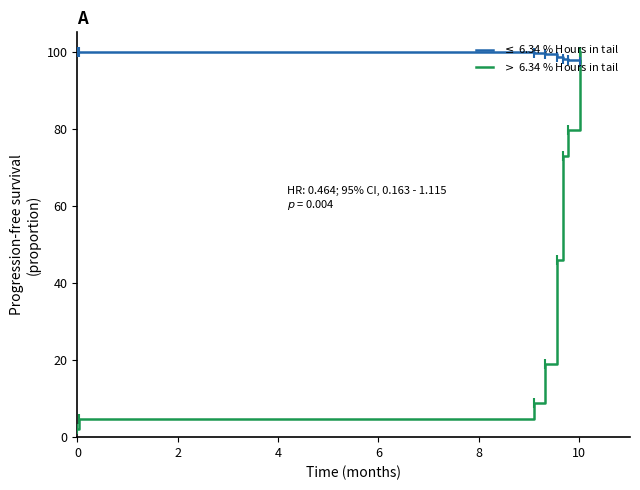

Which series has the largest total across all categories?

$\leq$ 6.34 % Hours in tail